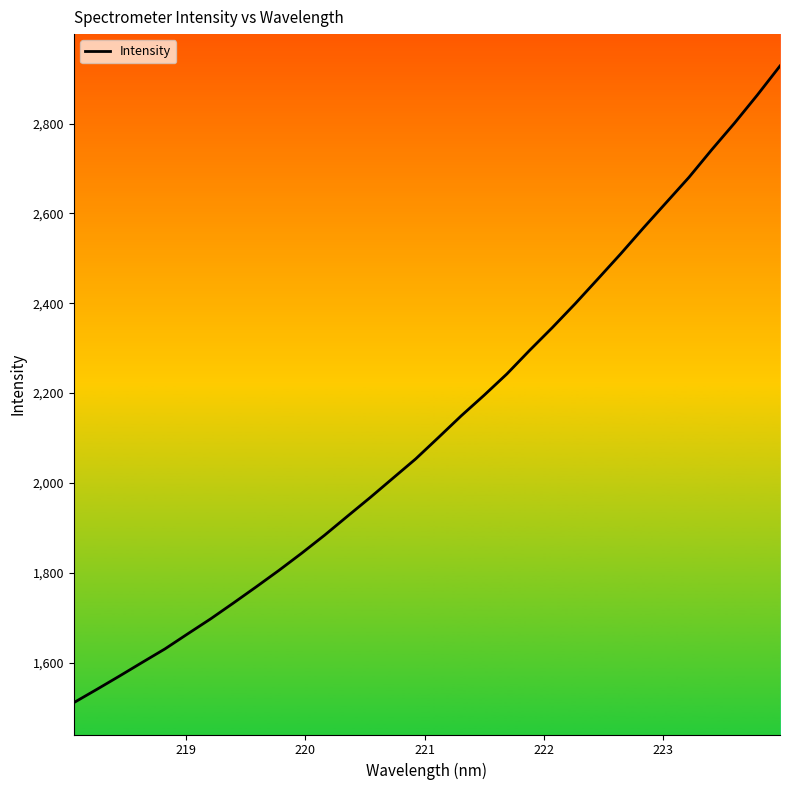

What is the minimum value shown in the chart?

1510.7